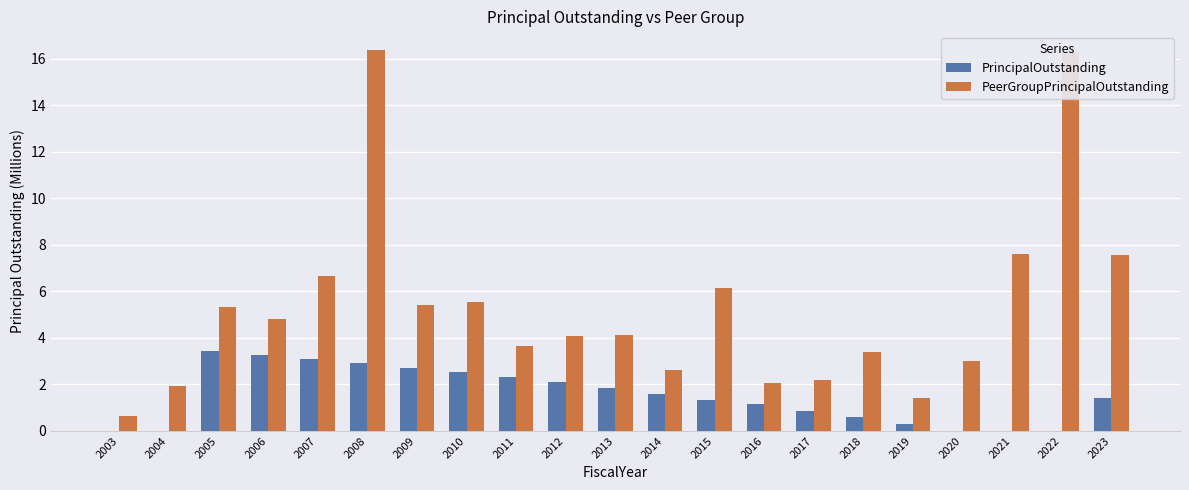

What is the difference between the PeerGroupPrincipalOutstanding values at 2015 and 2023?

1.4